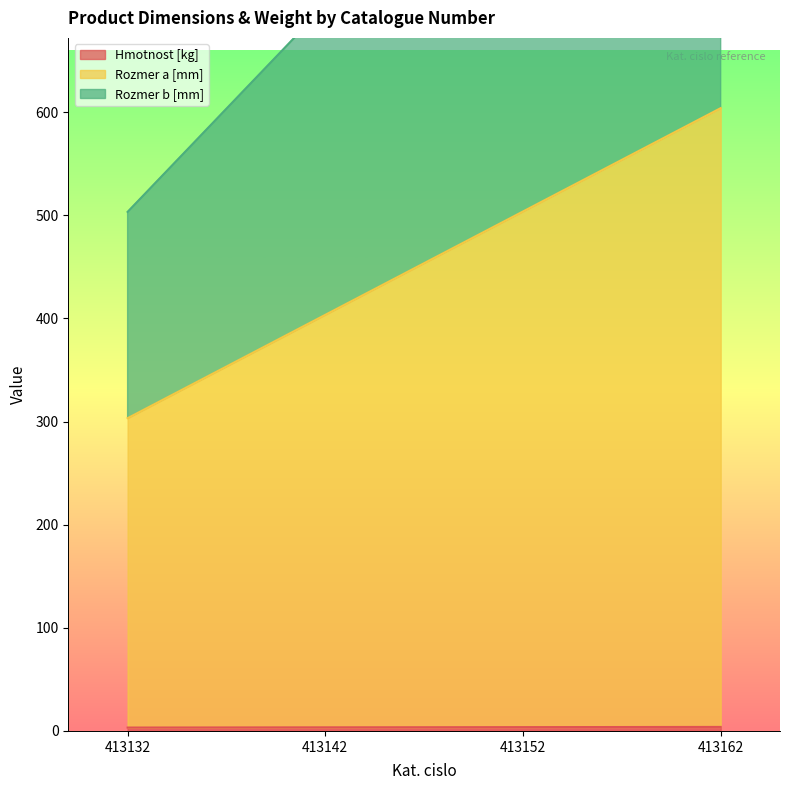

True or false: Hmotnost [kg] has a value of 3.3 at 413132.

True